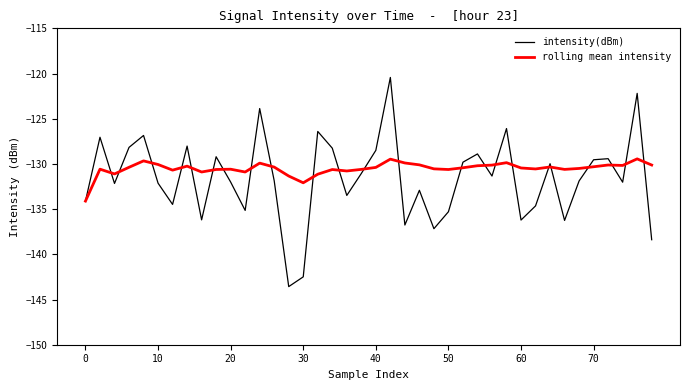

Rank the series by their maximum value, from highest to lowest.

intensity(dBm), rolling mean intensity